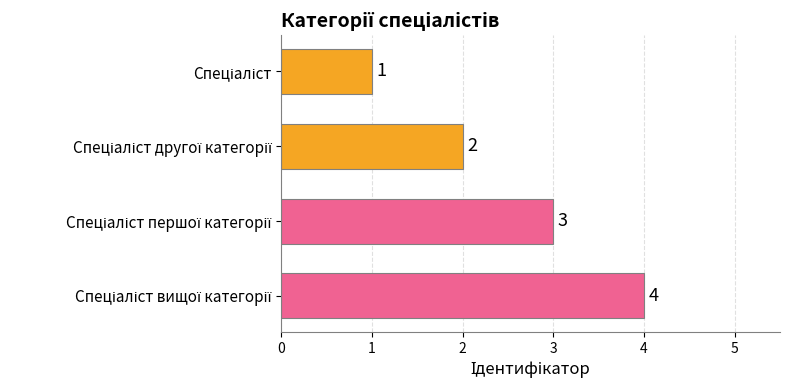

Are the bars grouped side by side (vs. stacked)?

No